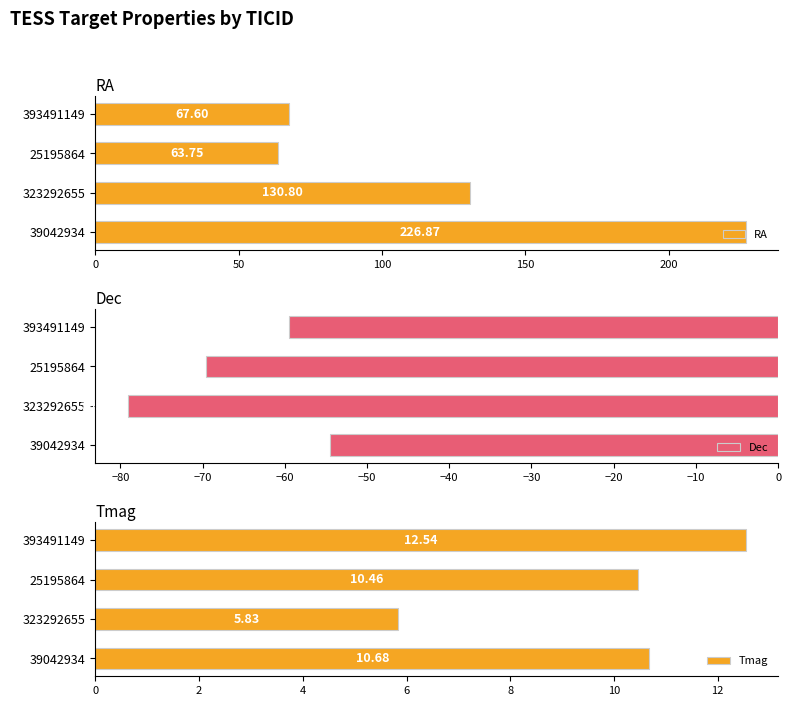

What is the average value of the Dec series?

-65.6